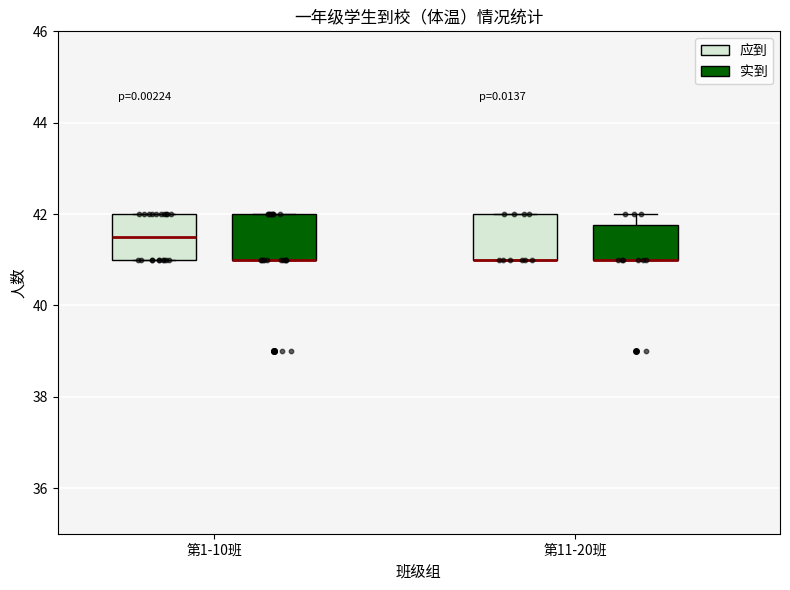

Reading left to right, read every box against the y-axis: the position of its median line, the range the box covers, and the ends of its whiskers. The values are not printed on the chart, so give them approximately, as read against the axis.

第1-10班 (应到): median 41.6, box 41.0 to 42.0, whiskers 41.0 to 42.0
第1-10班 (实到): median 41.0 (drawn on the box's lower edge), box 41.0 to 42.0, whiskers 41.0 to 42.0
第11-20班 (应到): median 41.0 (drawn on the box's lower edge), box 41.0 to 42.0, whiskers 41.0 to 42.0
第11-20班 (实到): median 41.0 (drawn on the box's lower edge), box 41.0 to 41.8, whiskers 41.0 to 42.0